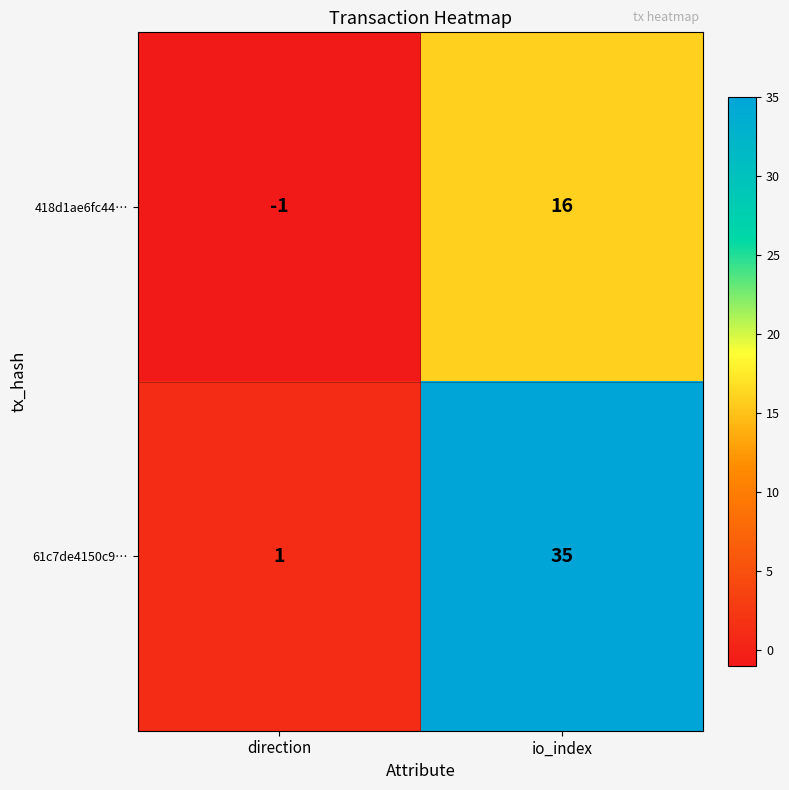

What is the difference between the 418d1ae6fc44… values at io_index and direction?

17